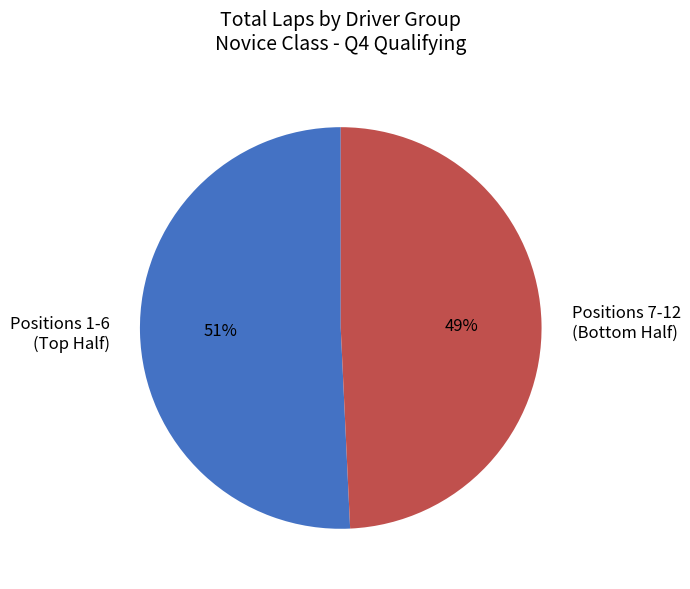

Count the number of slices in the pie.

2